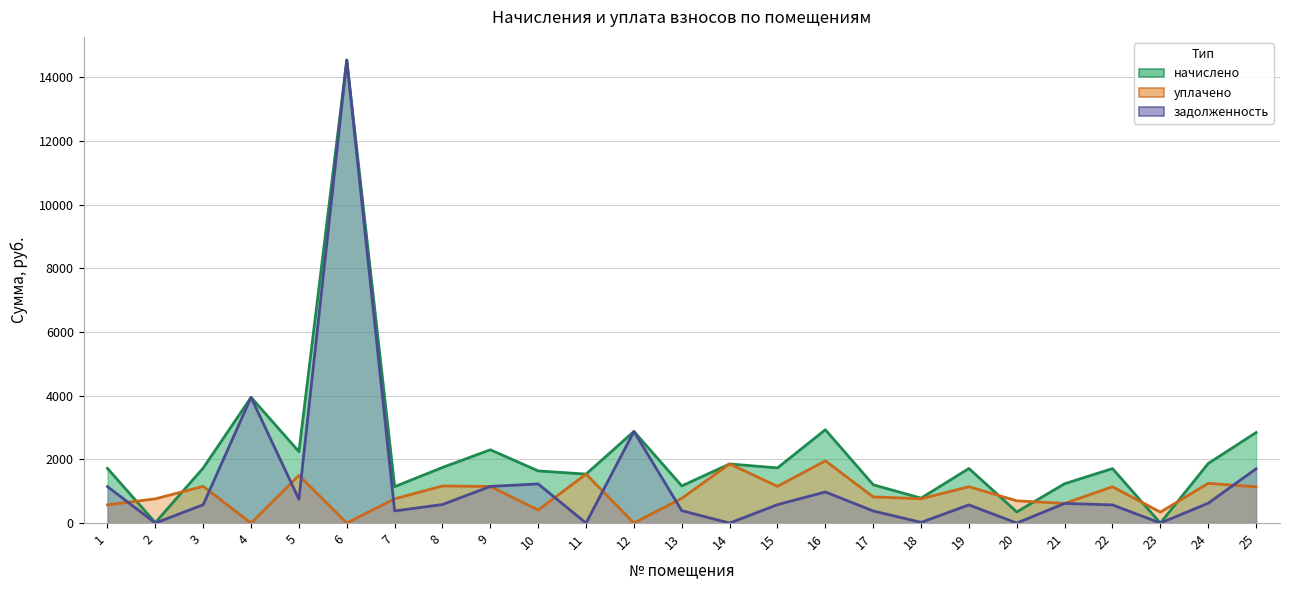

True or false: задолженность has a value of 388.9 at 13.

True